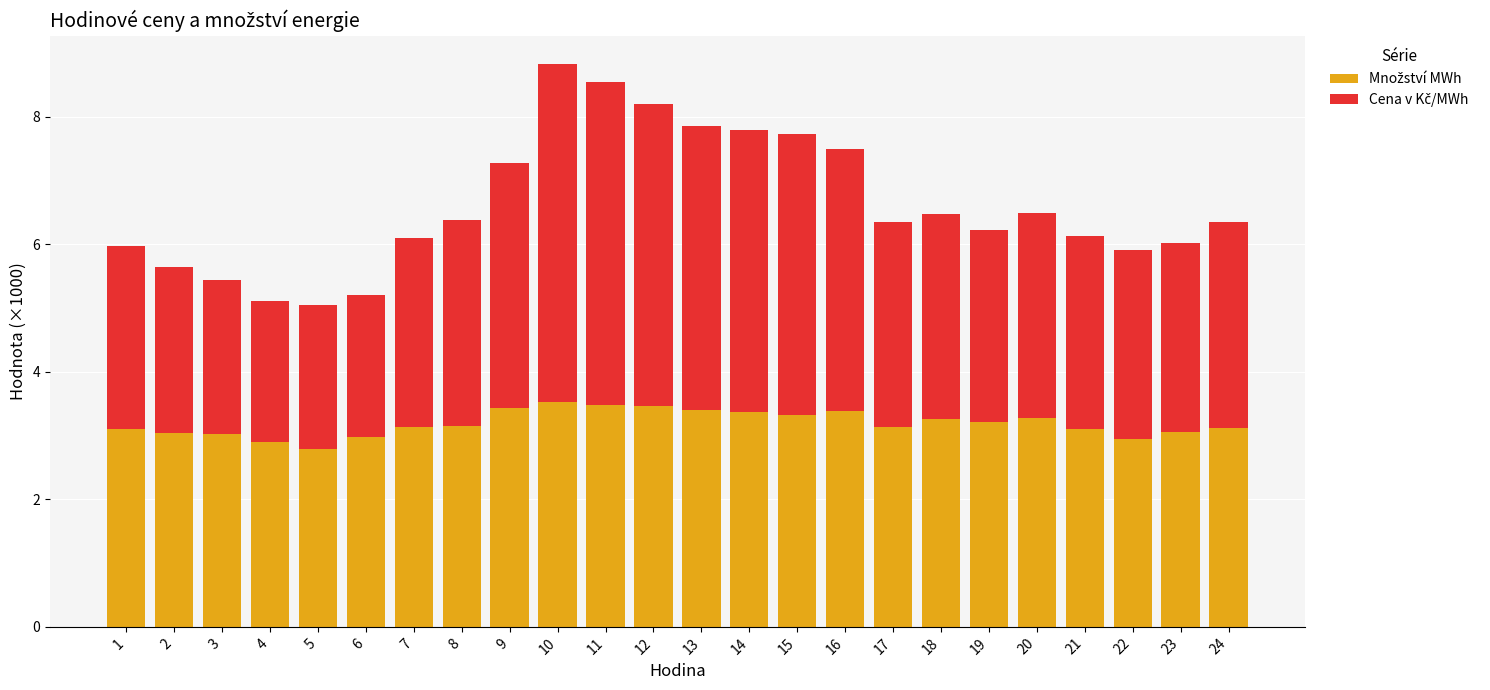

What is the total value across all series at 1?

6.0